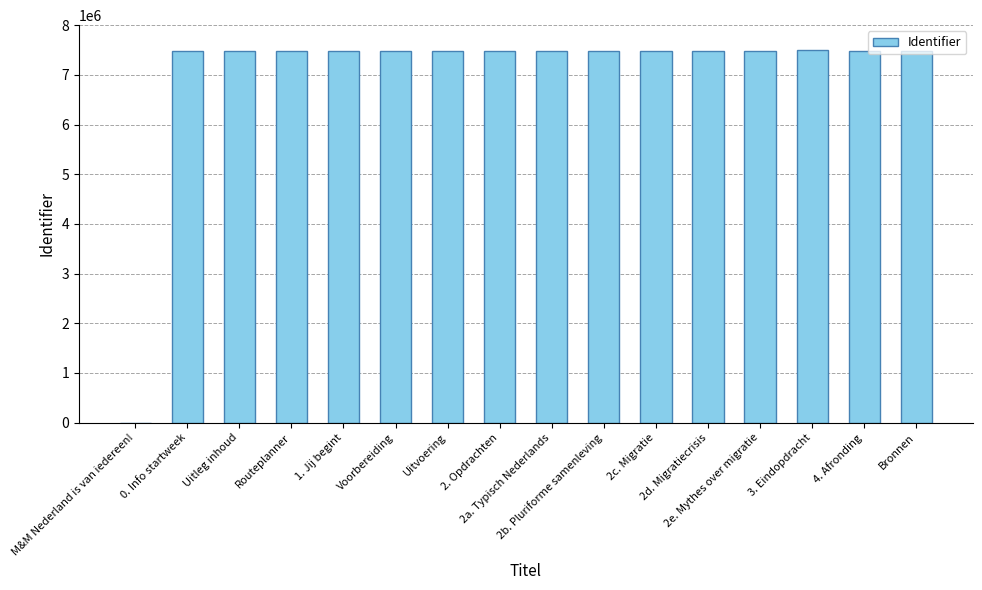

Is it true that the value at 0. Info startweek is 7481690?

True